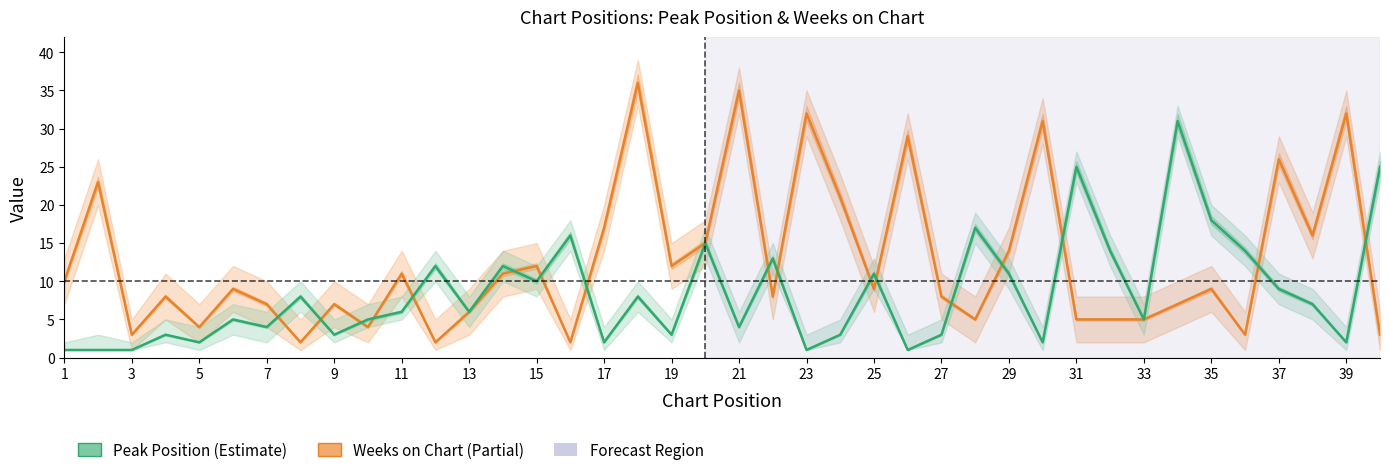

Which has a higher value, 34 or 31?

34